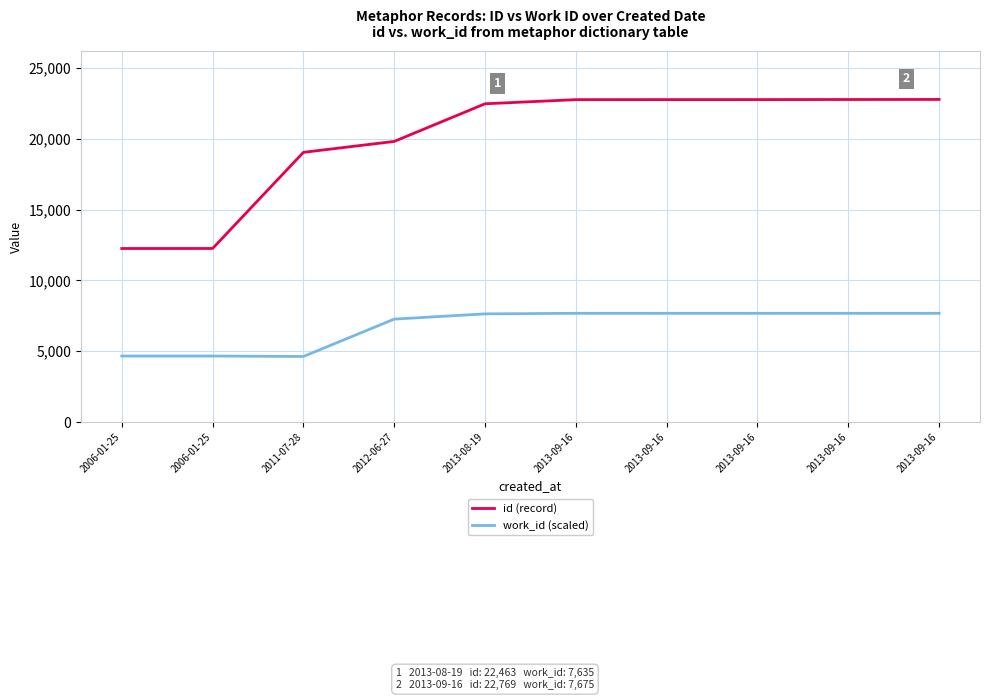

How many lines are shown in the chart?

2